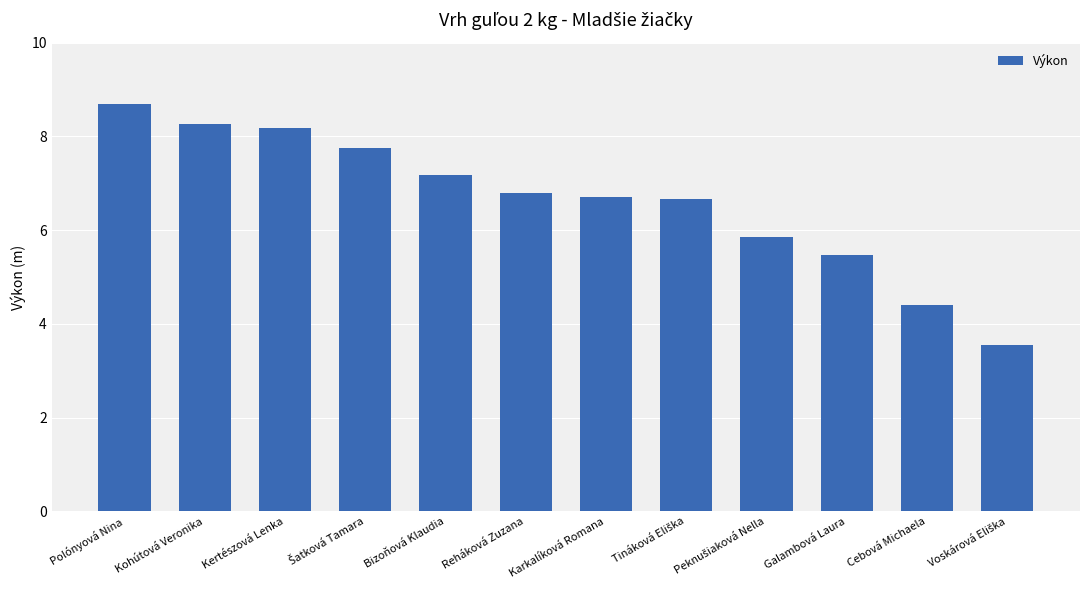

The value at Karkalíková Romana is 10.2. True or false?

False